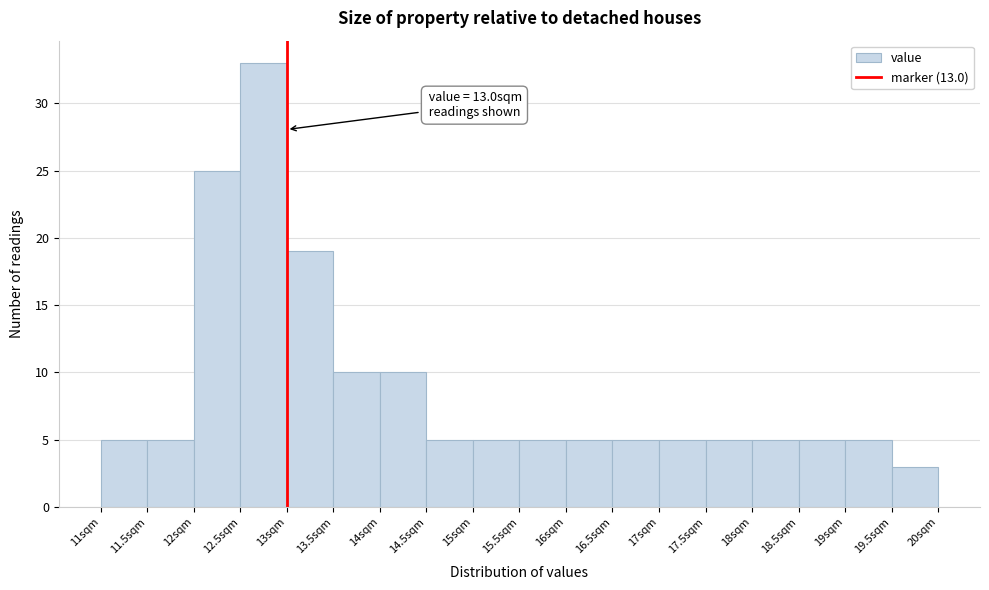

Which range on the x-axis has the tallest bar?

12.5 to 13.0